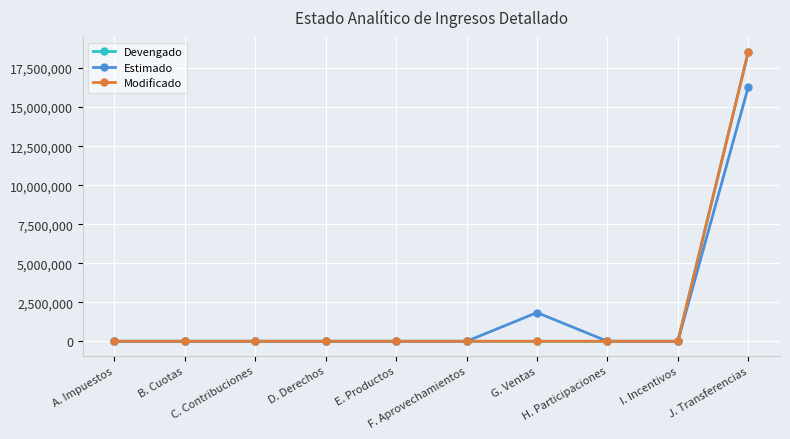

Reading left to right, transcribe all the data shown in this chart.

Devengado: A. Impuestos=0	B. Cuotas=0	C. Contribuciones=0	D. Derechos=0	E. Productos=112	F. Aprovechamientos=0	G. Ventas=0	H. Participaciones=0	I. Incentivos=0	J. Transferencias=18551924
Estimado: A. Impuestos=0	B. Cuotas=0	C. Contribuciones=0	D. Derechos=0	E. Productos=0	F. Aprovechamientos=0	G. Ventas=1837203	H. Participaciones=0	I. Incentivos=0	J. Transferencias=16297339
Modificado: A. Impuestos=0	B. Cuotas=0	C. Contribuciones=0	D. Derechos=0	E. Productos=112	F. Aprovechamientos=0	G. Ventas=0	H. Participaciones=0	I. Incentivos=0	J. Transferencias=18551924